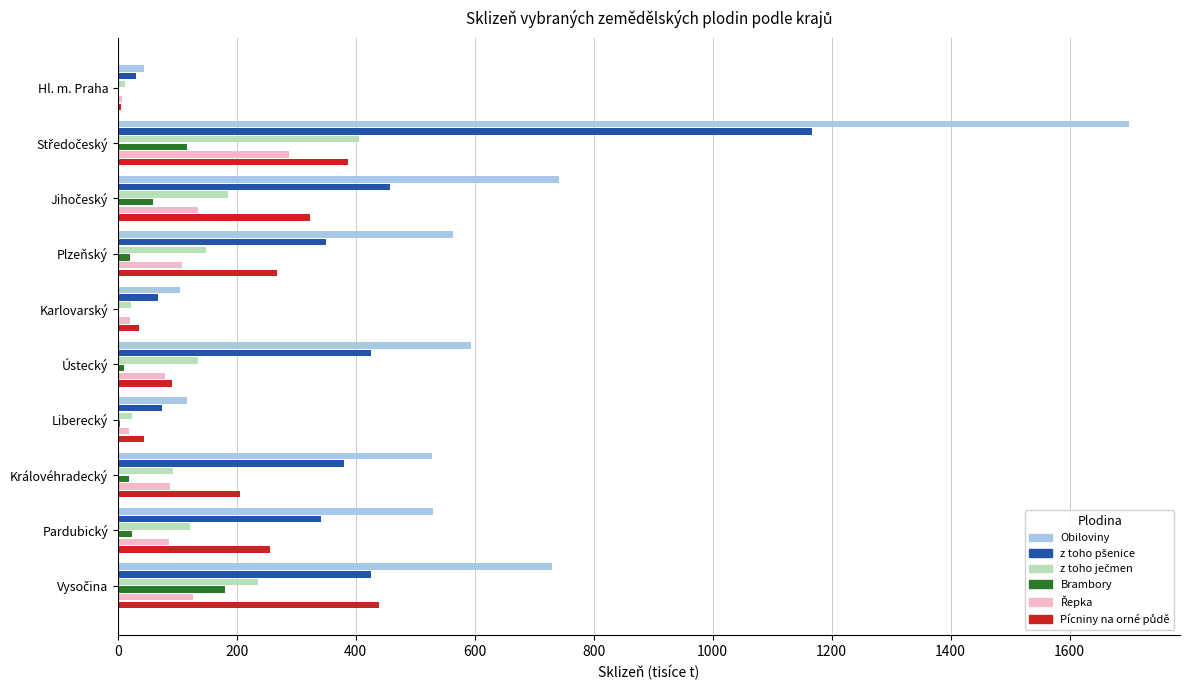

Which series changed the most between Plzeňský and Karlovarský?

Obiloviny